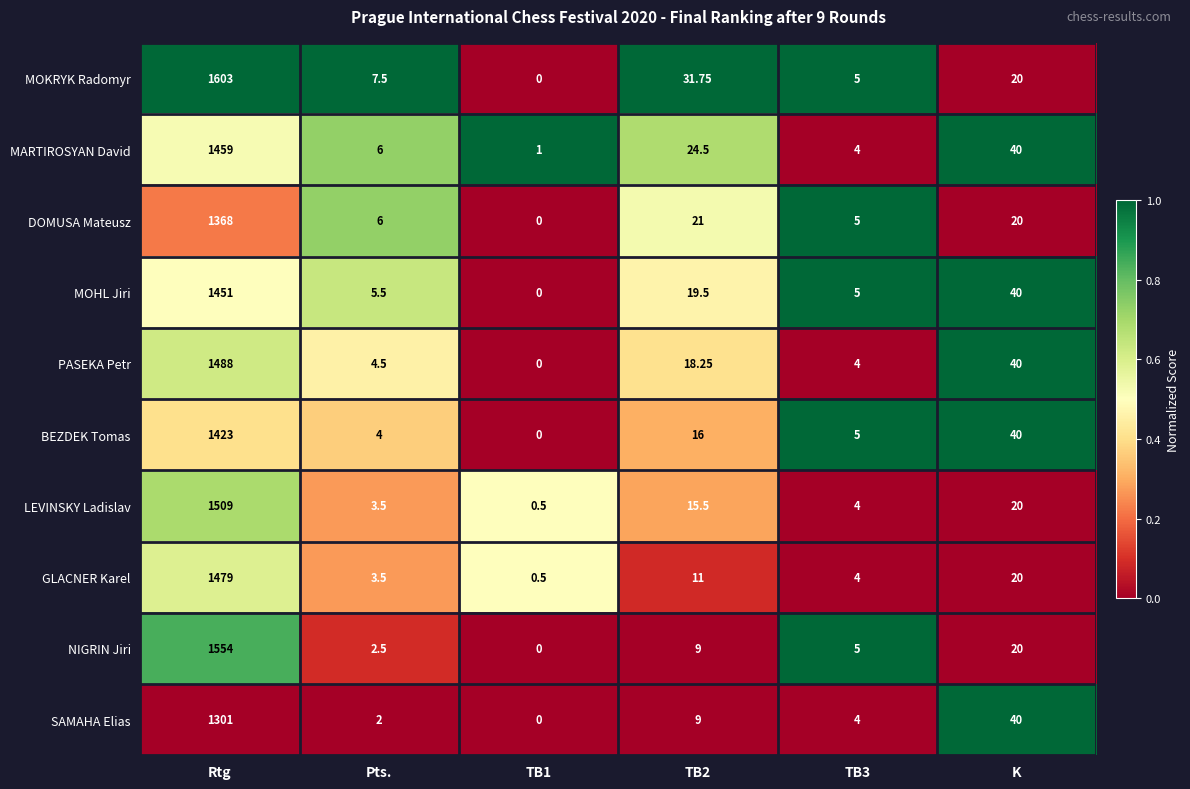

List the series in order of their peak value, highest first.

MOKRYK Radomyr, NIGRIN Jiri, LEVINSKY Ladislav, PASEKA Petr, GLACNER Karel, MARTIROSYAN David, MOHL Jiri, BEZDEK Tomas, DOMUSA Mateusz, SAMAHA Elias